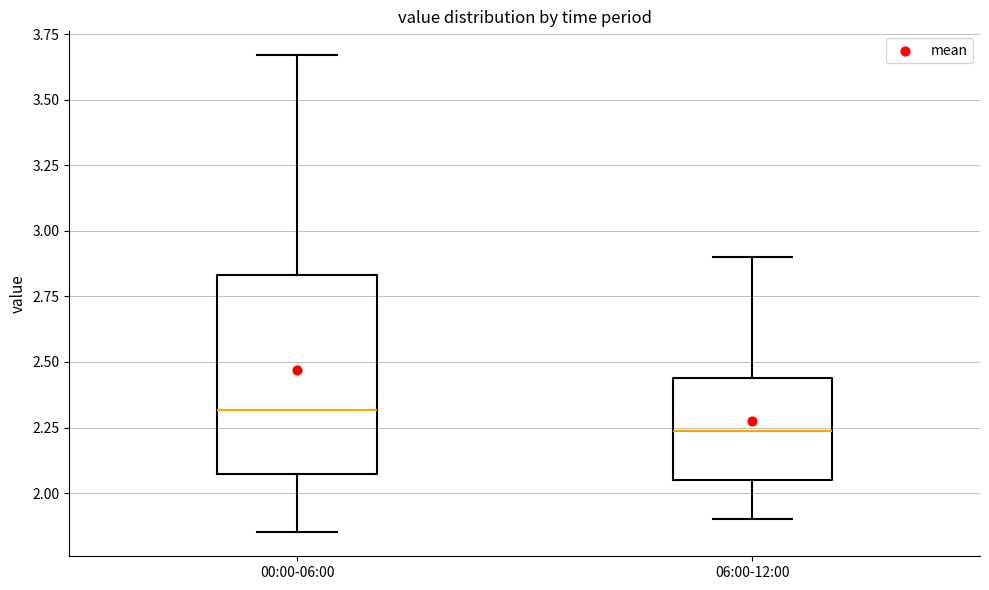

Which box is the tallest, from its lower edge to its upper edge?

00:00-06:00